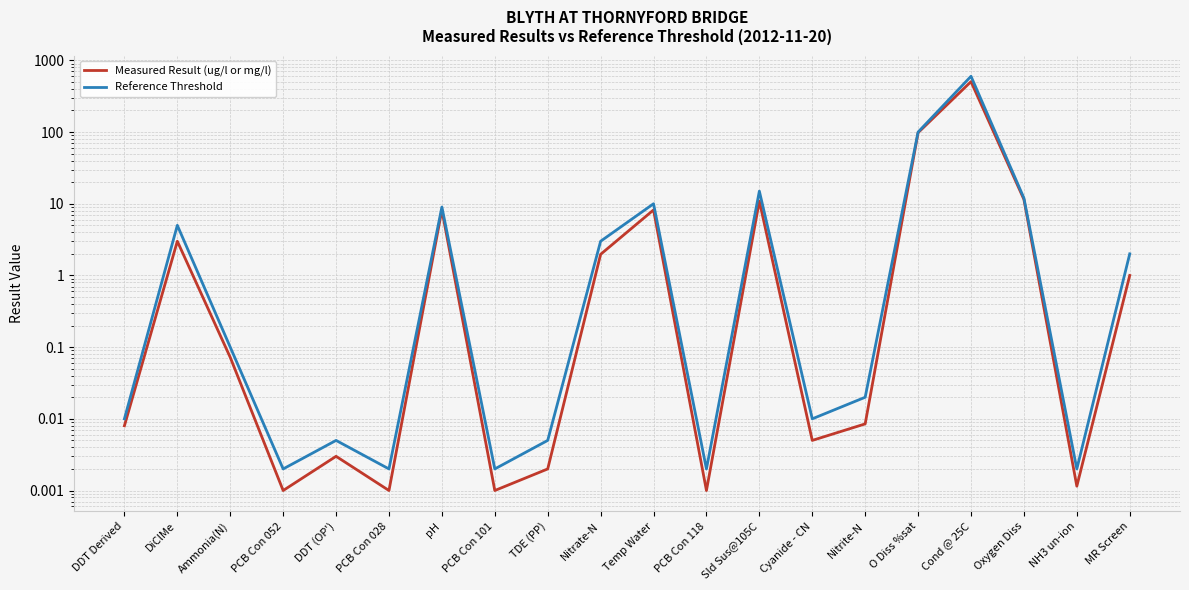

Which series has the largest total across all categories?

Reference Threshold